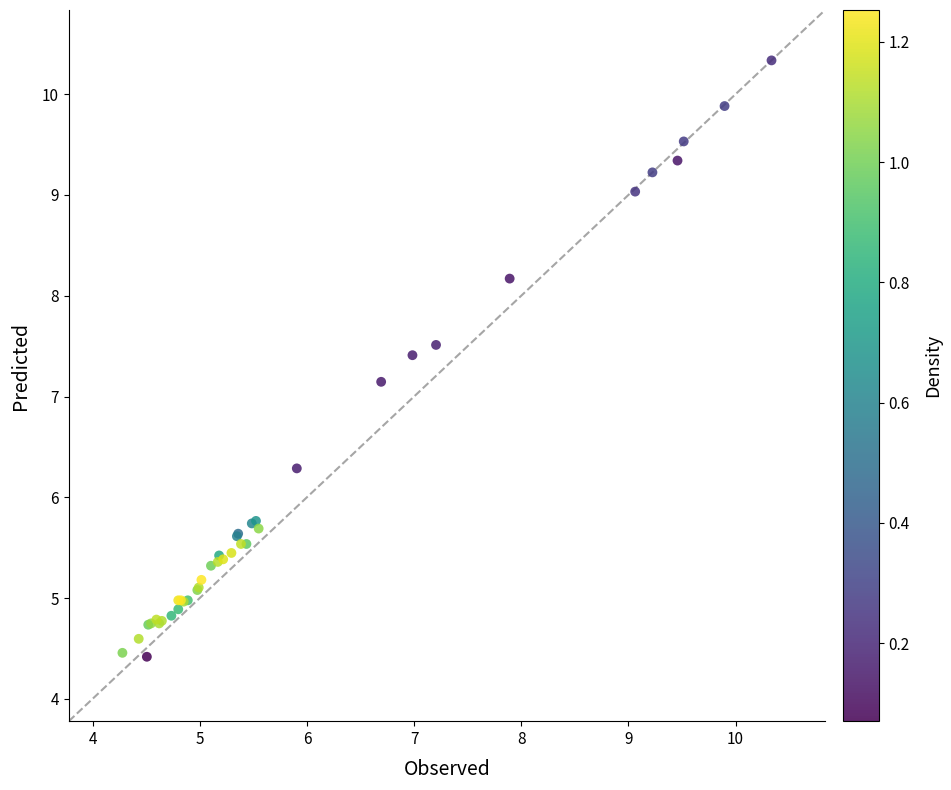

What Y value in the scatter plot is closest to 7?

7.1